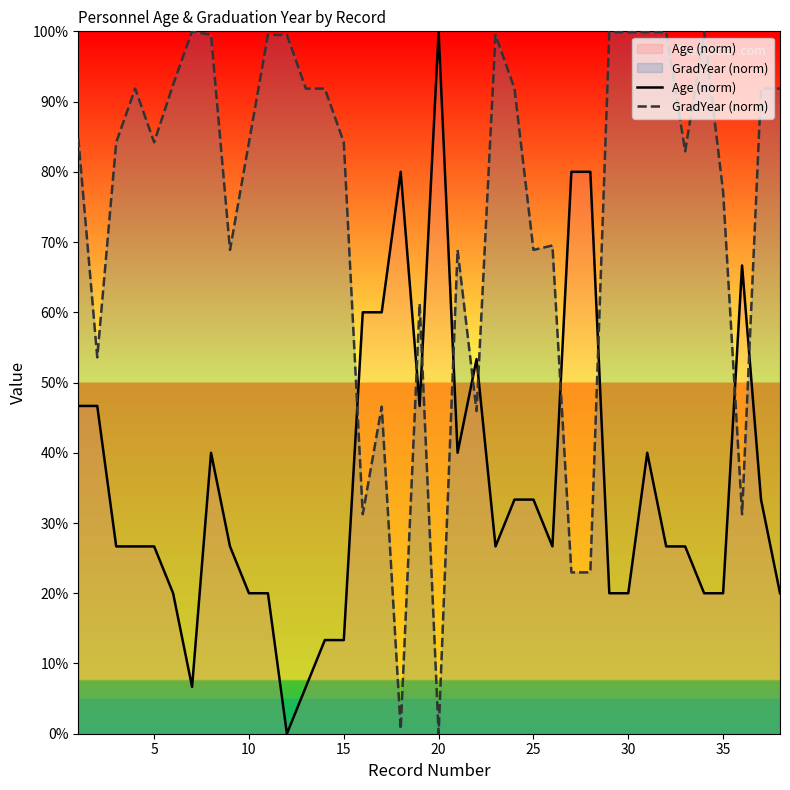

True or false: GradYear (norm) and Age (norm) cross at least once.

True